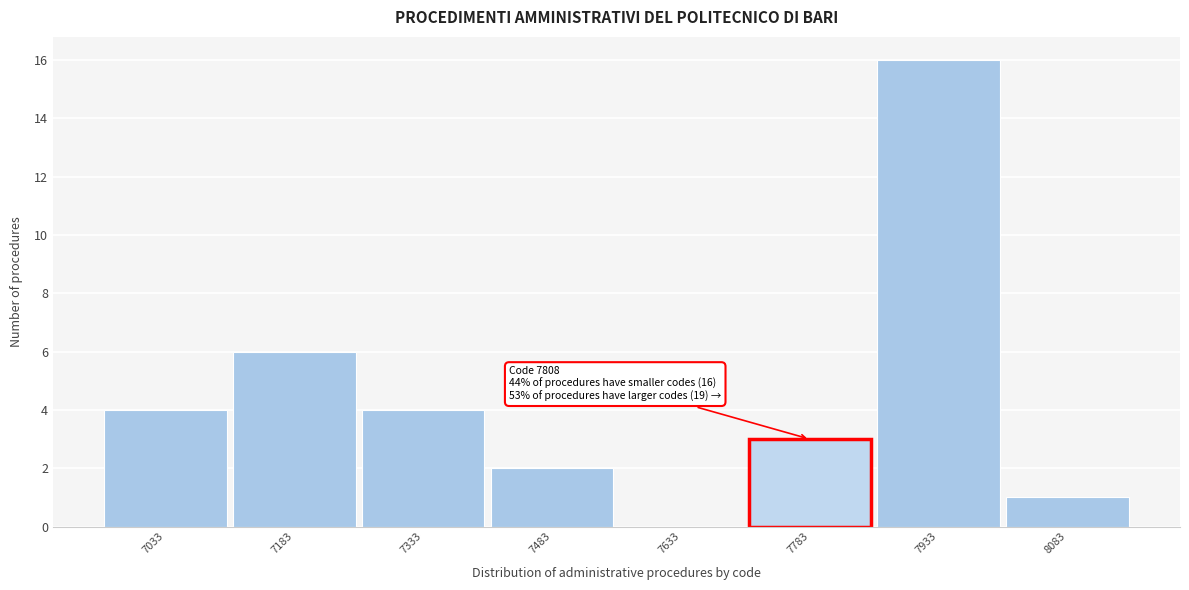

Reading right to left, what are all the values shown in this chart?

8083=1	7933=16	7783=3	7633=0	7483=2	7333=4	7183=6	7033=4